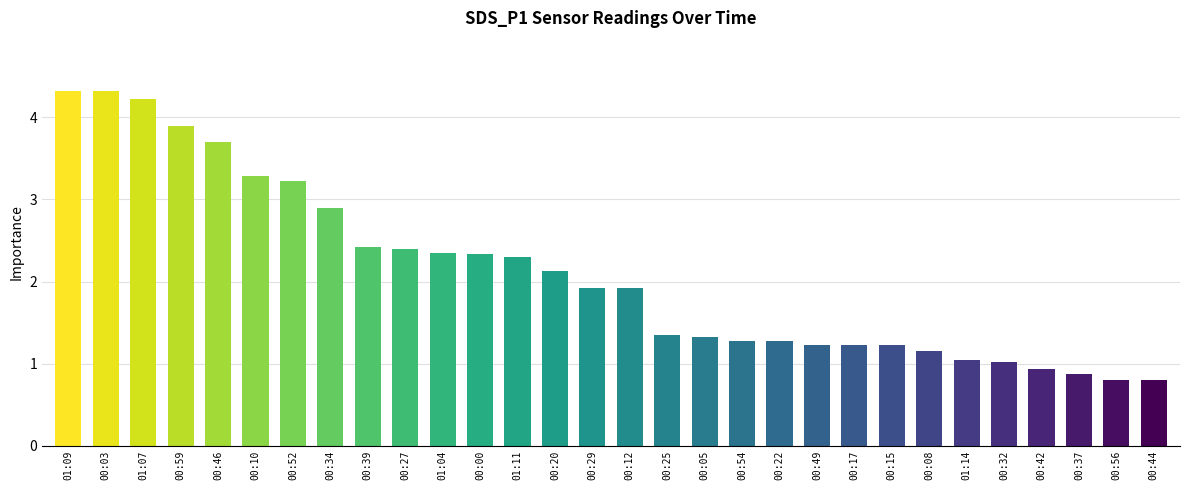

What is the label of the 14th bar from the left?

00:20